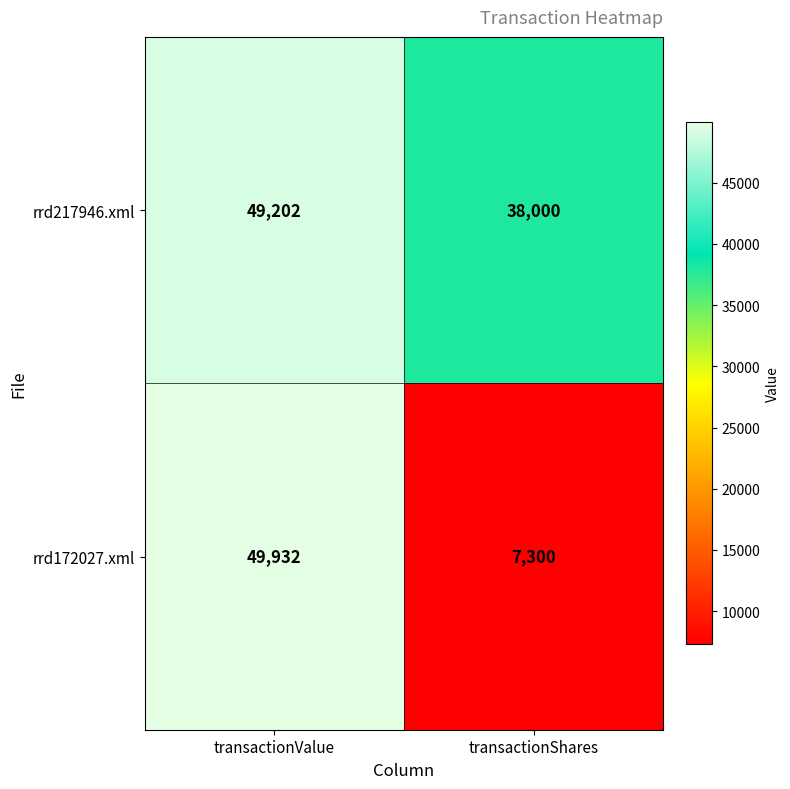

At which category does the chart reach its peak across all series?

transactionValue